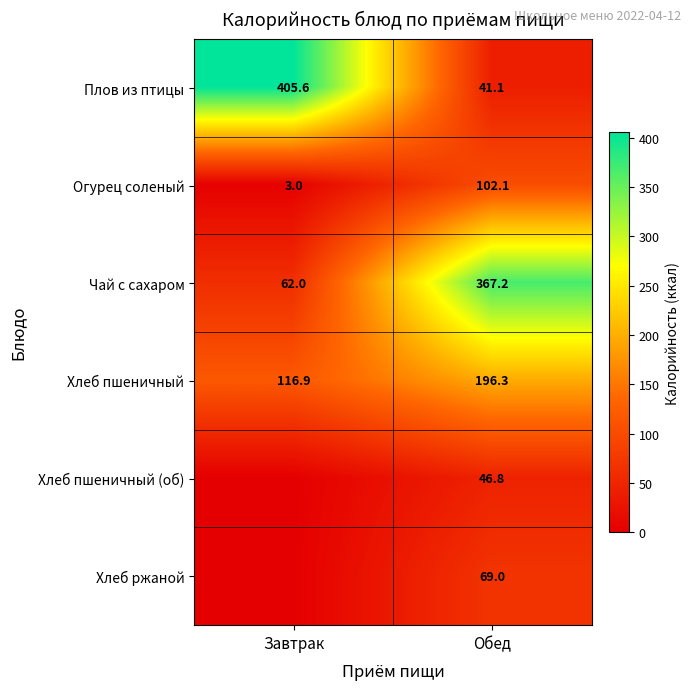

What is the sum of the Плов из птицы values at Обед and Завтрак?

446.7